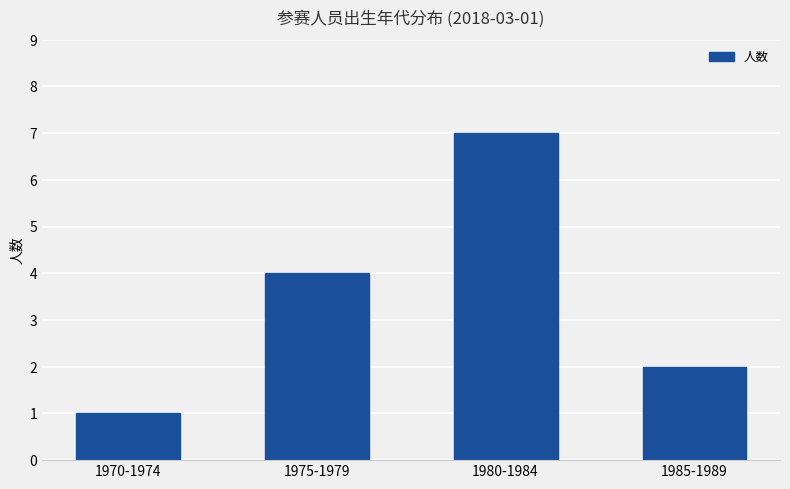

Count the number of data series in this chart.

1